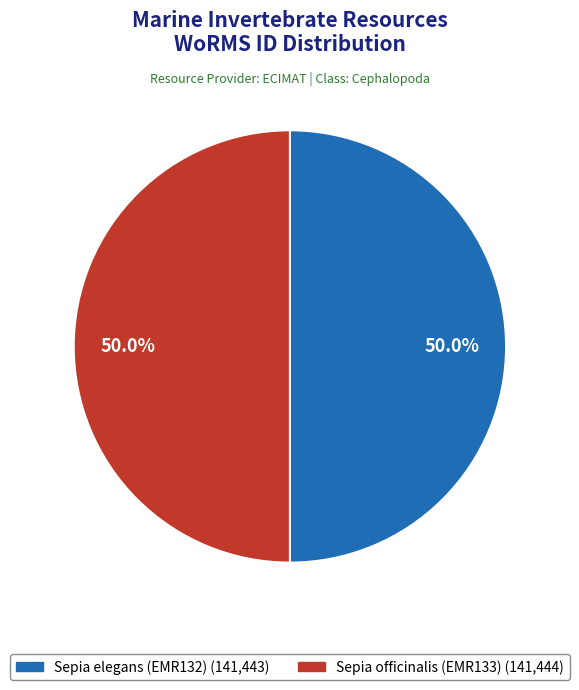

Approximately how many times larger is the value at Sepia officinalis (EMR133) compared to Sepia elegans (EMR132)?

1.0